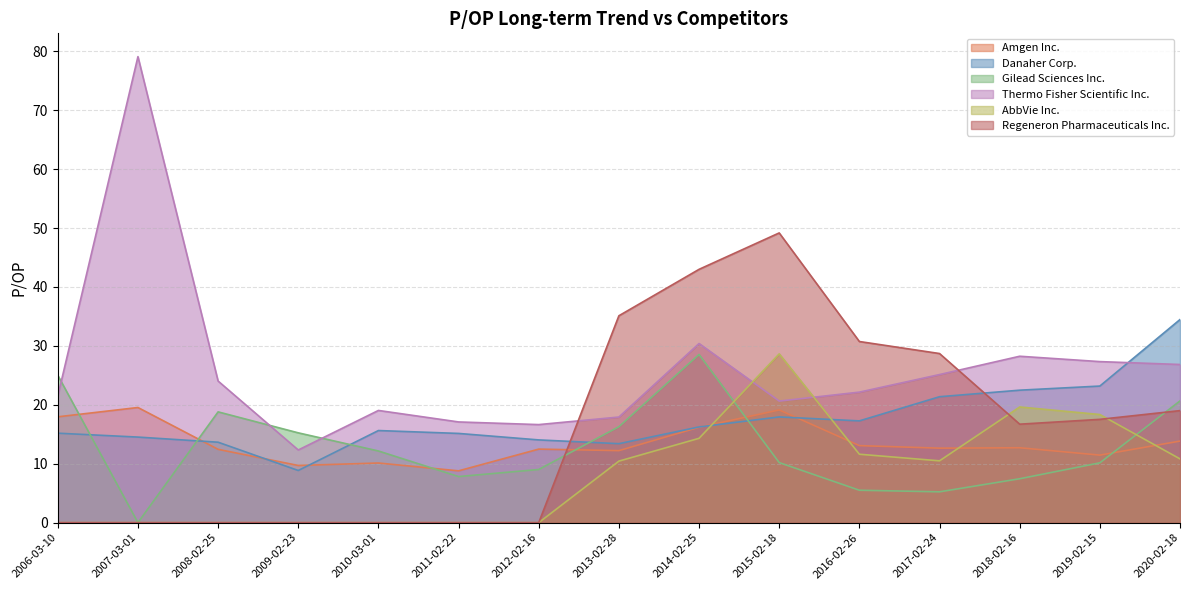

How many values in the Regeneron Pharmaceuticals Inc. series exceed 16?

8